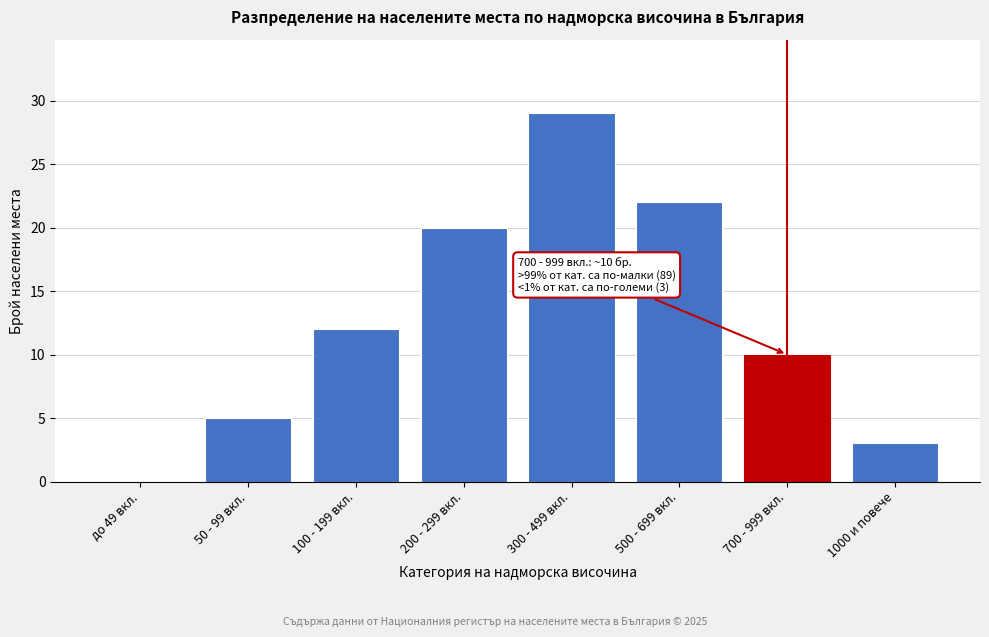

Reading left to right, transcribe all the data shown in this chart.

до 49 вкл.=0	50 - 99 вкл.=5	100 - 199 вкл.=12	200 - 299 вкл.=20	300 - 499 вкл.=29	500 - 699 вкл.=22	700 - 999 вкл.=10	1000 и повече=3